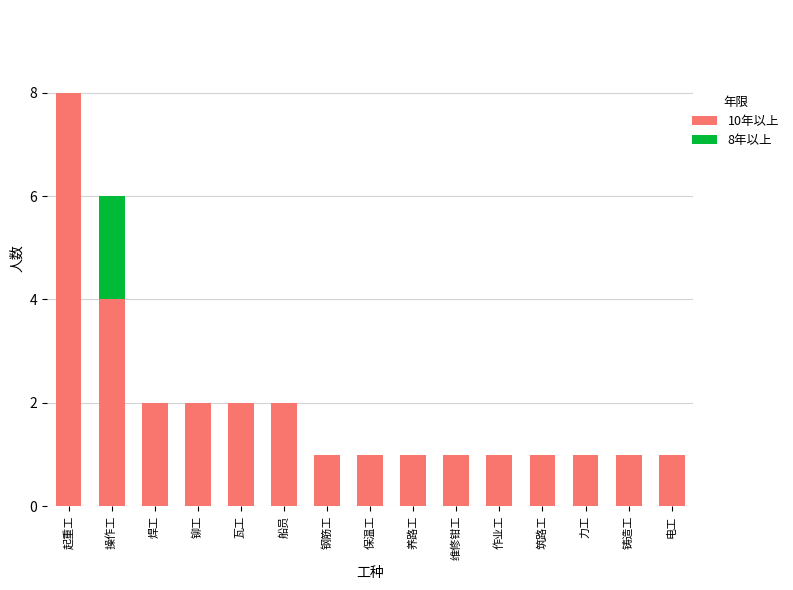

At which category is the sum across all series the highest?

起重工